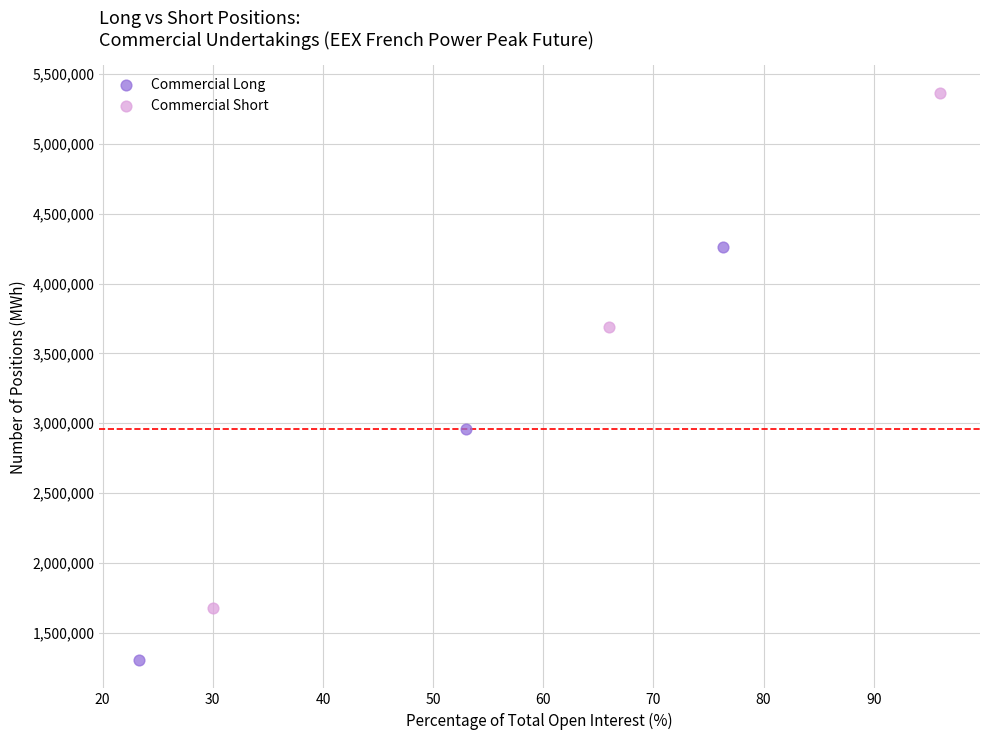

Which series has the largest Y range (max minus min)?

Commercial Short